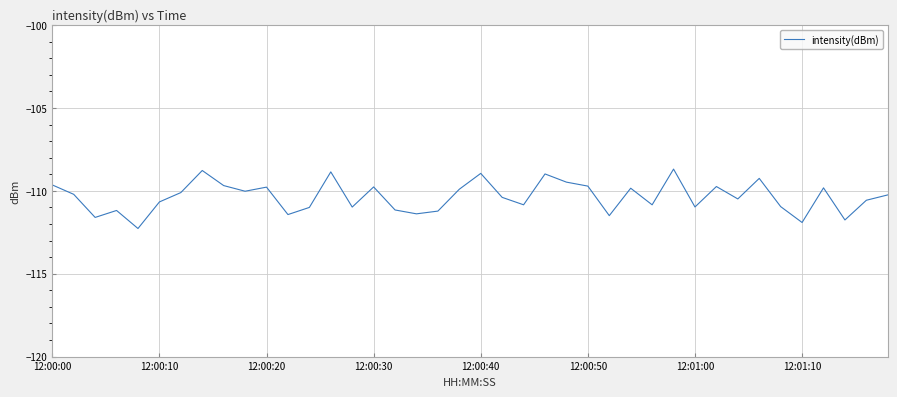

How many lines are shown in the chart?

1